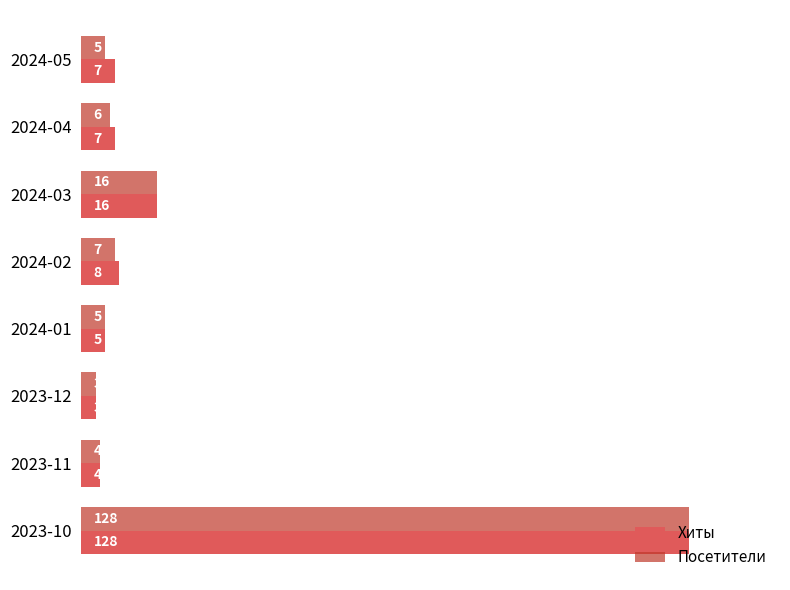

The Хиты series shows 7 at 2024-04. True or false?

True